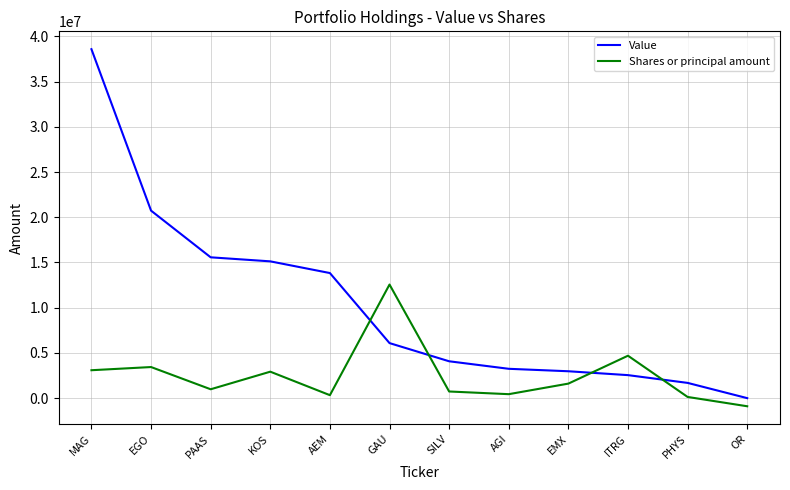

Which series has the largest total across all categories?

Value